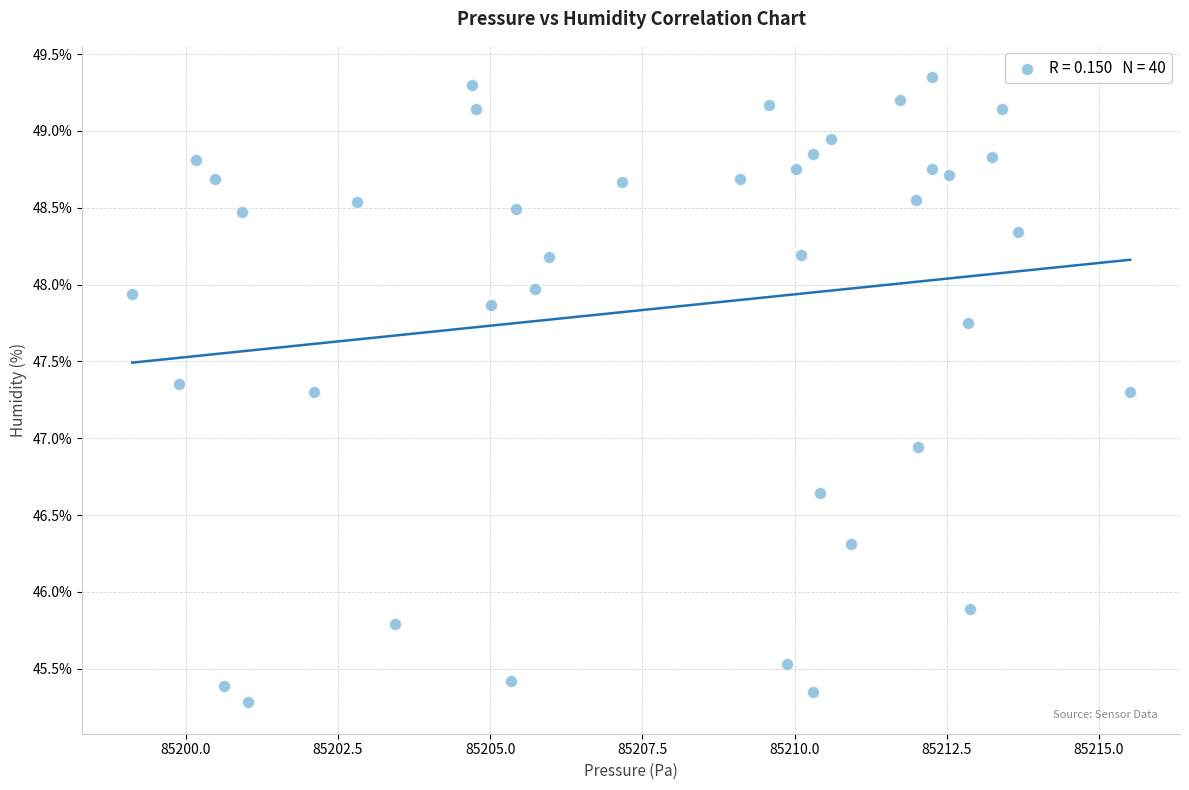

What Y value in the scatter plot is closest to 47?

46.9